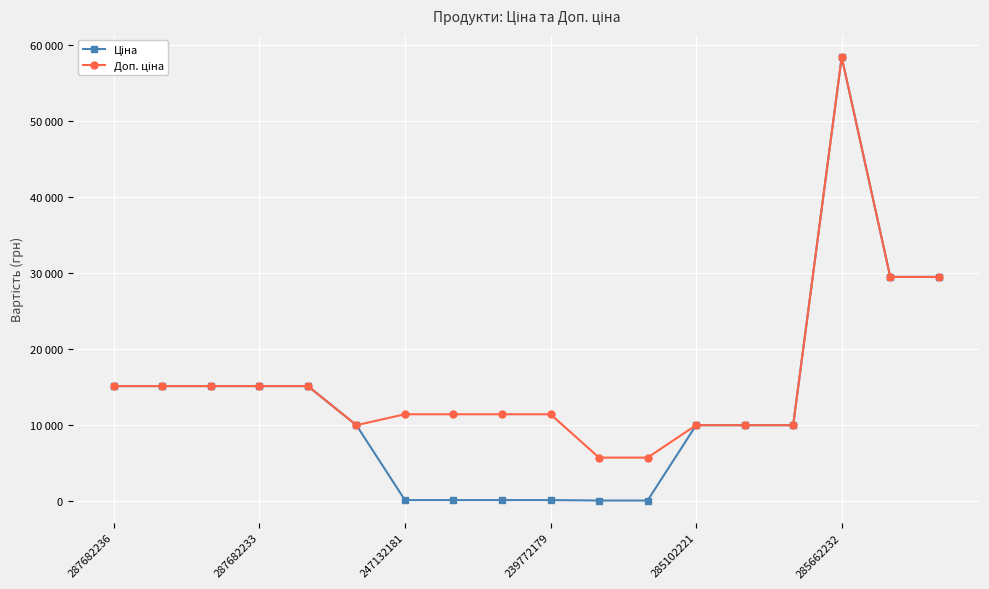

True or false: Доп. ціна and Ціна cross at least once.

False